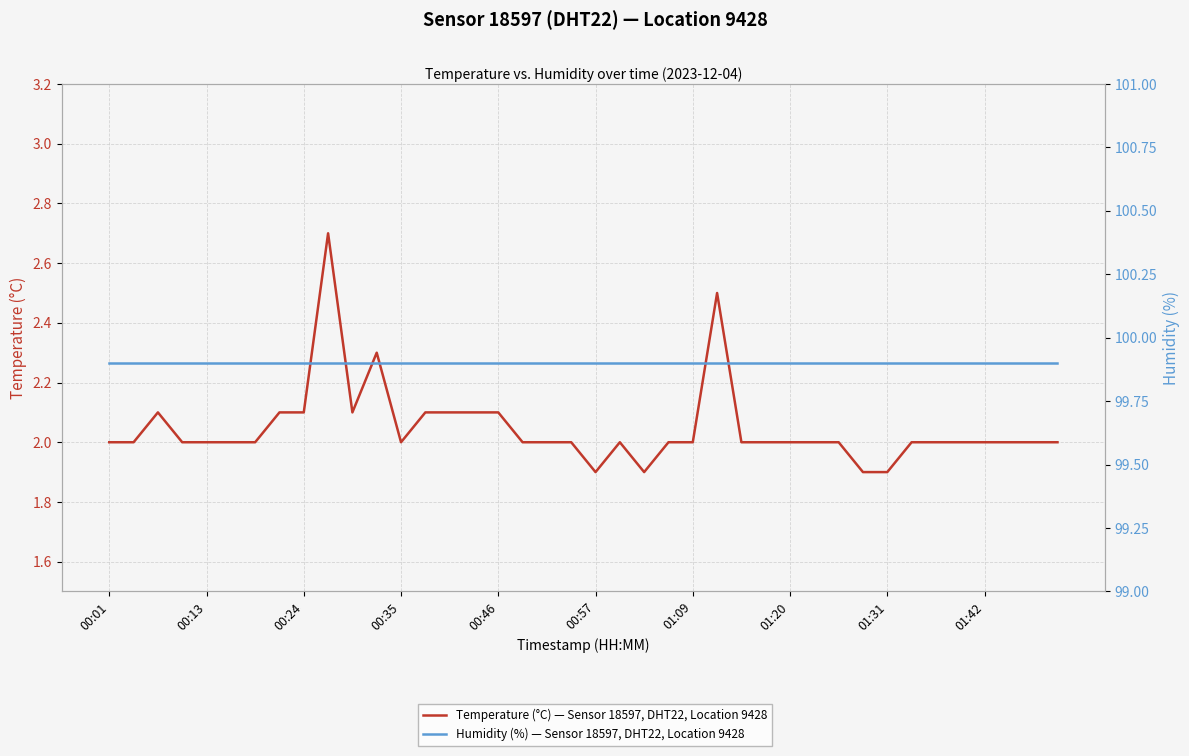

What is the highest value of the Humidity (%) — Sensor 18597, DHT22, Location 9428 series?

99.9